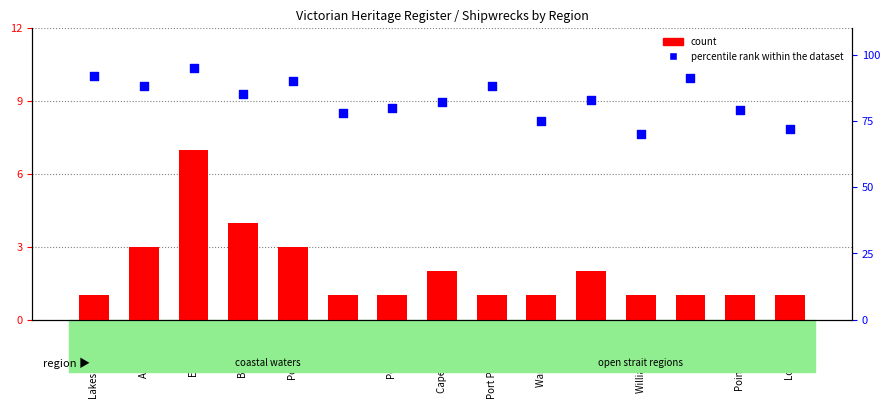

Is the value of percentile rank within the dataset at Apollo Bay greater than the value of count at East Coast?

Yes